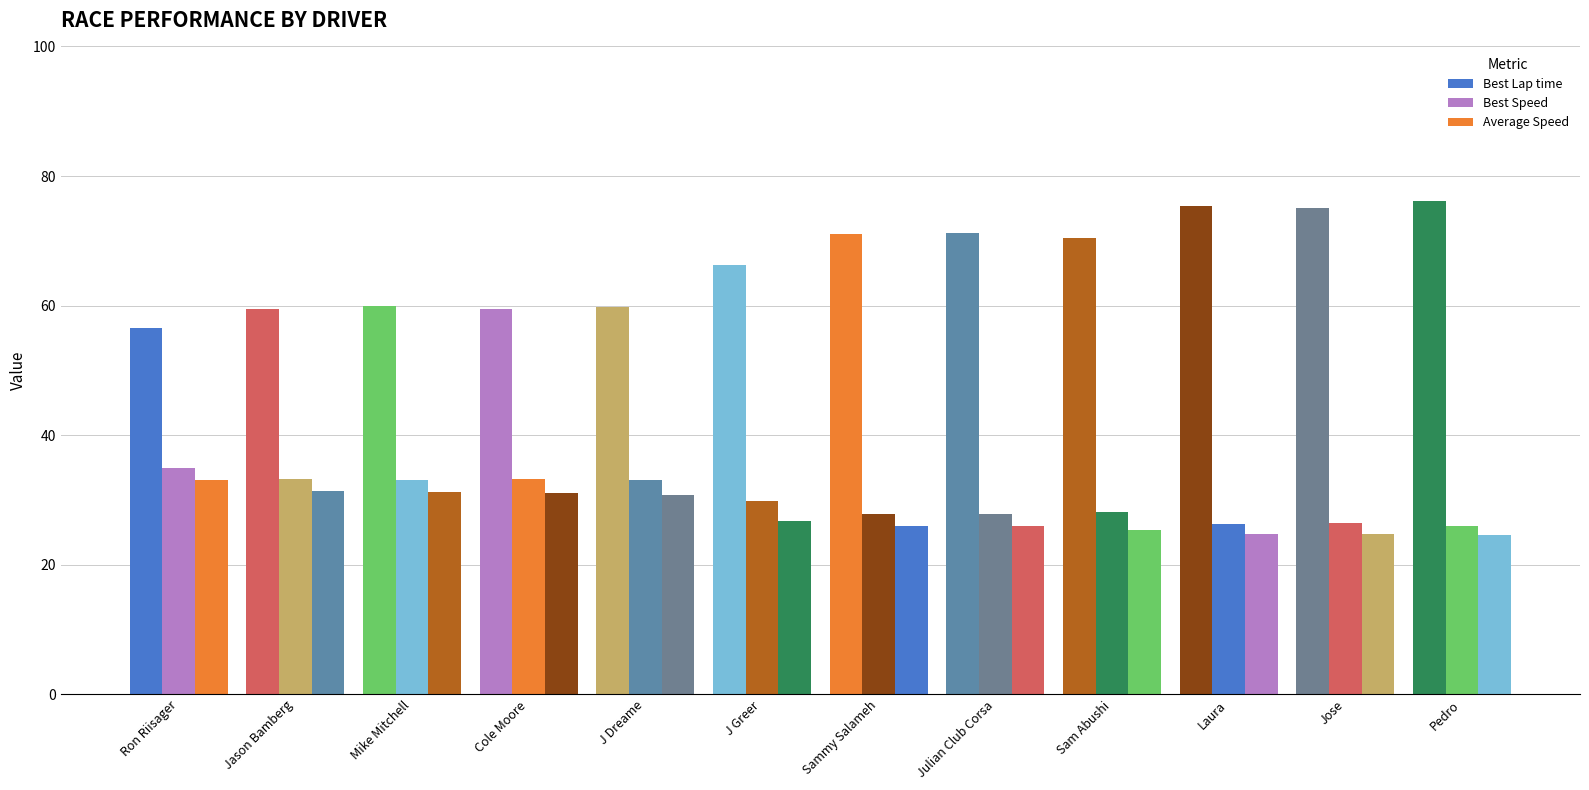

How many categories are shown in the chart?

12